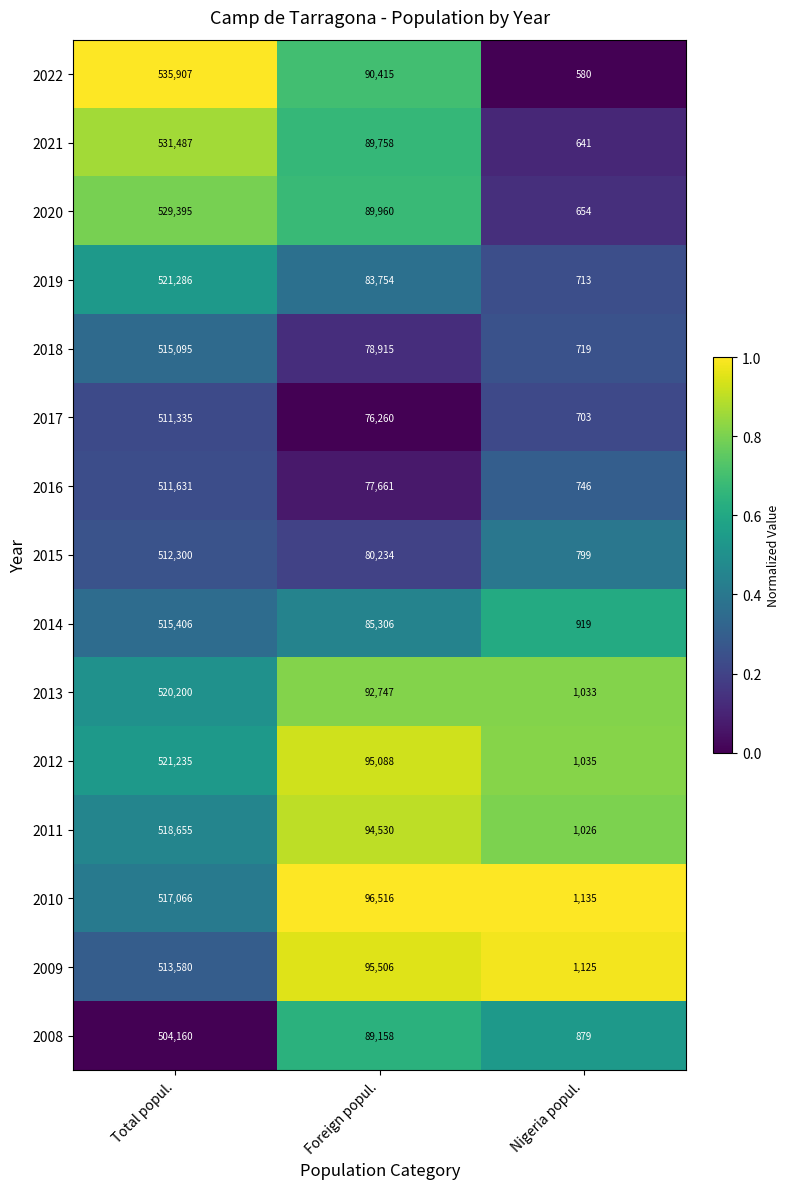

What is the sum of all 2010 values?

614717